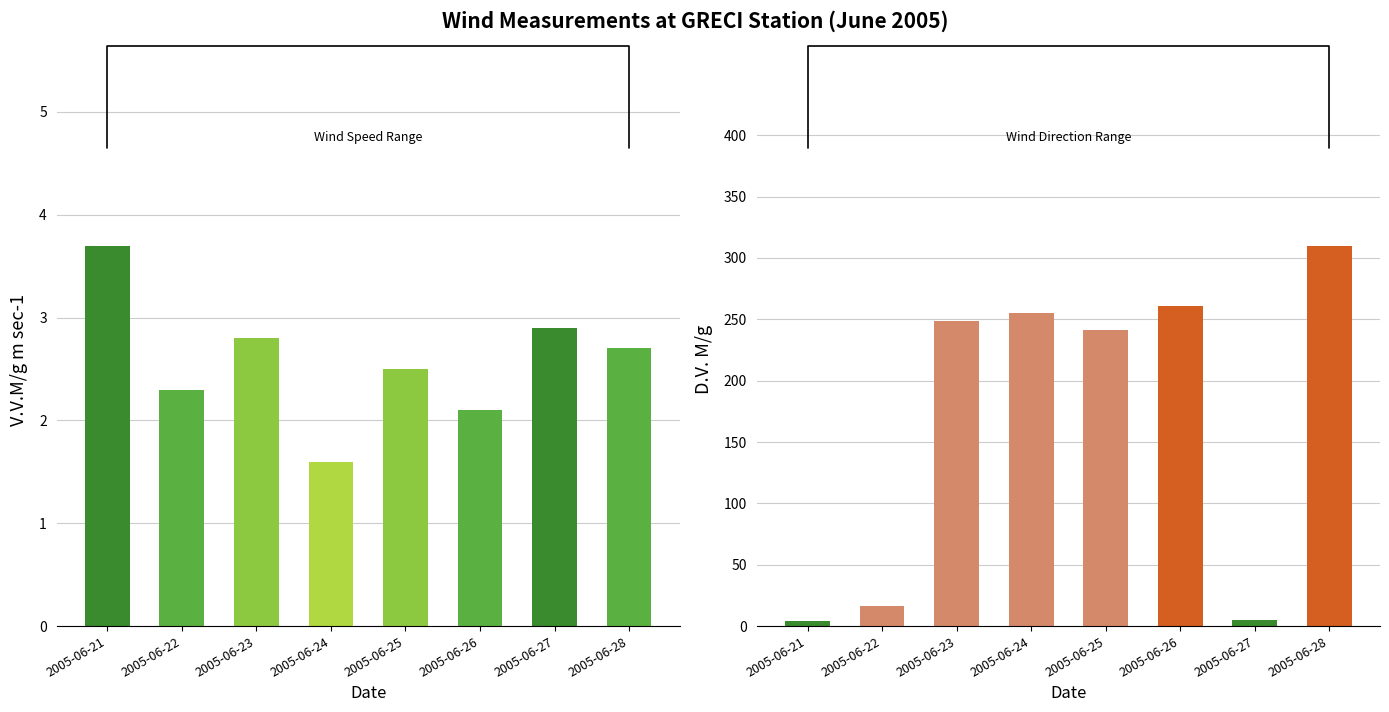

How many values in the D.V. M/g series exceed 249?

3